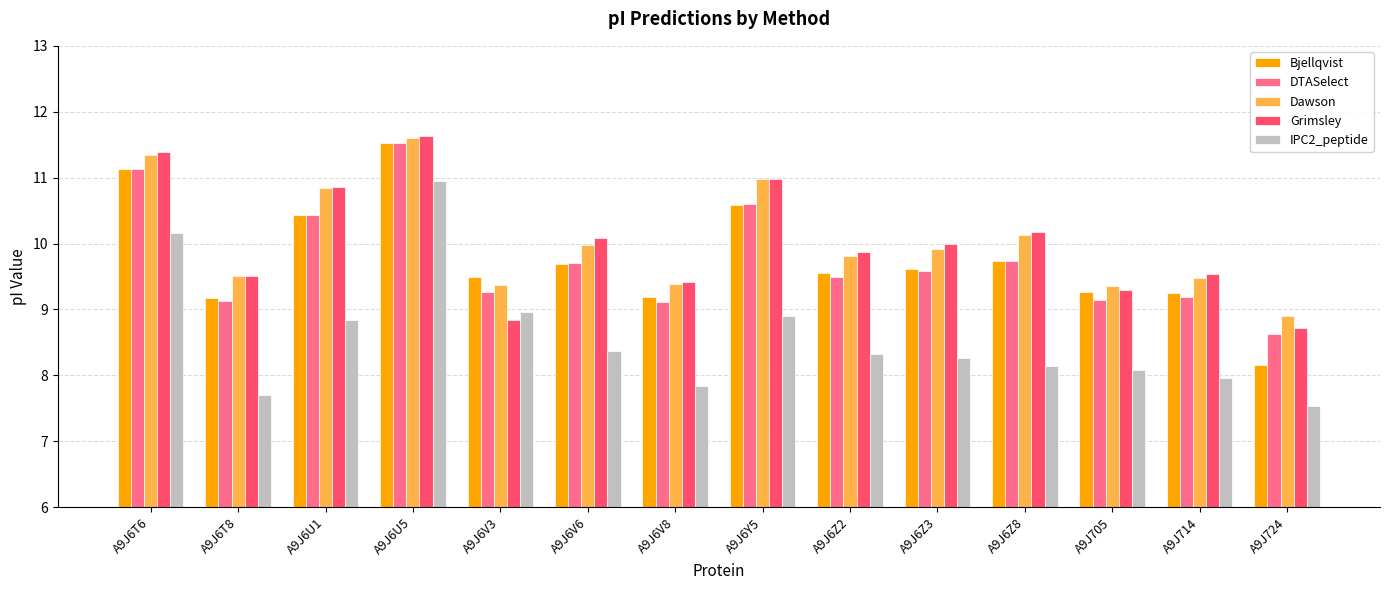

At which label does Bjellqvist reach its minimum?

A9J724